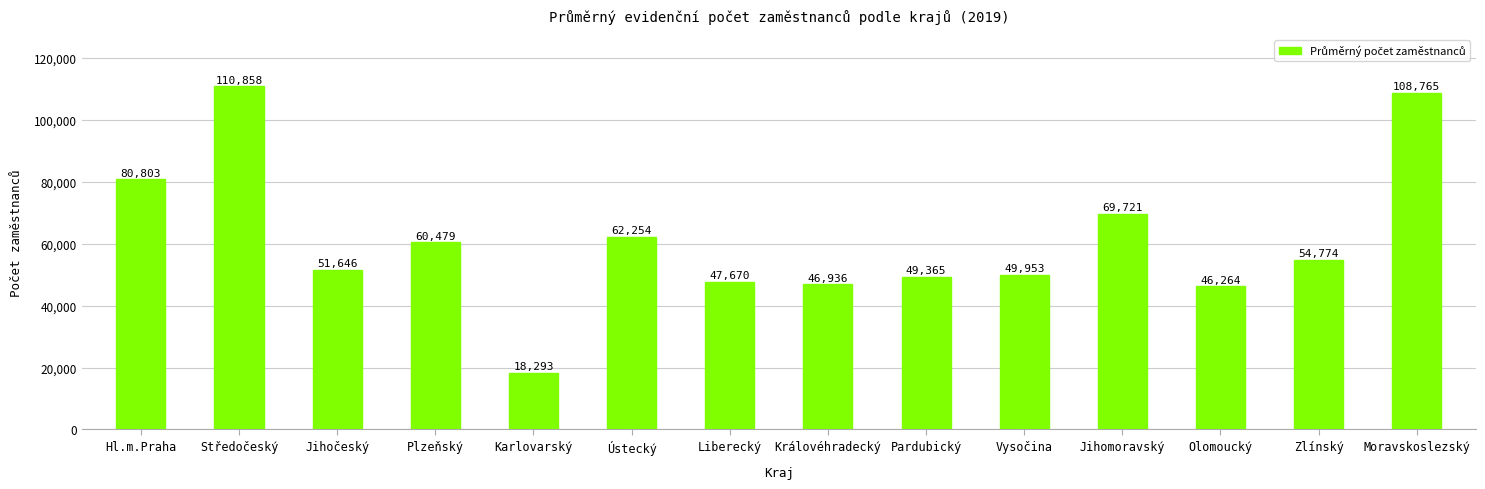

Approximately how many times larger is the value at Hl.m.Praha compared to Zlínský?

1.5